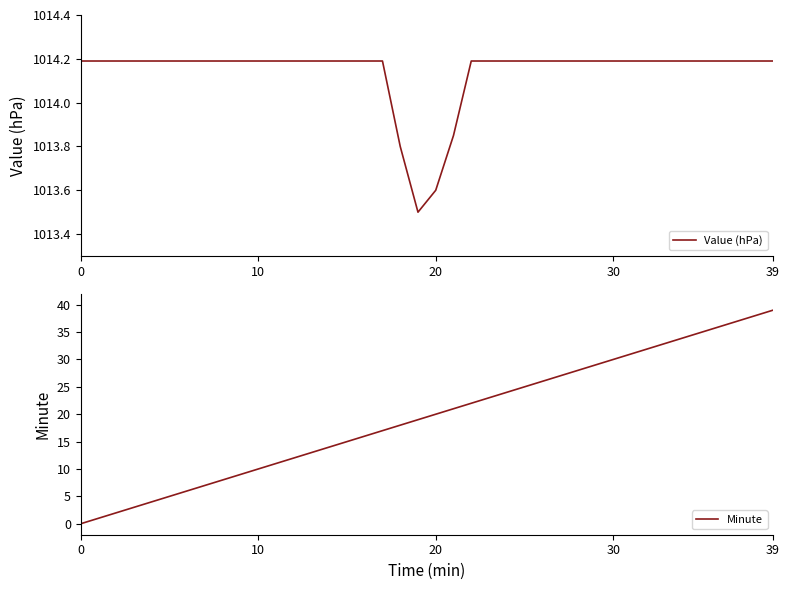

The value of Value (hPa) at 30 is 1014.2. True or false?

True